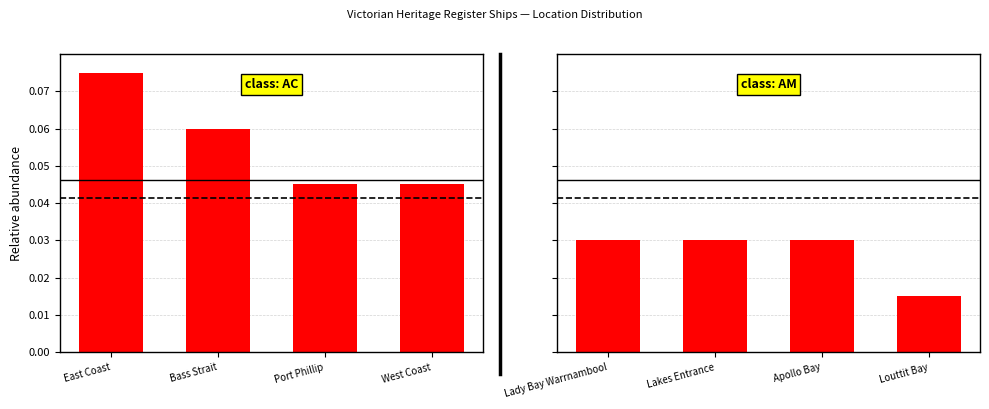

True or false: class: AM has a value of 0.0 at Lady Bay Warrnambool.

False